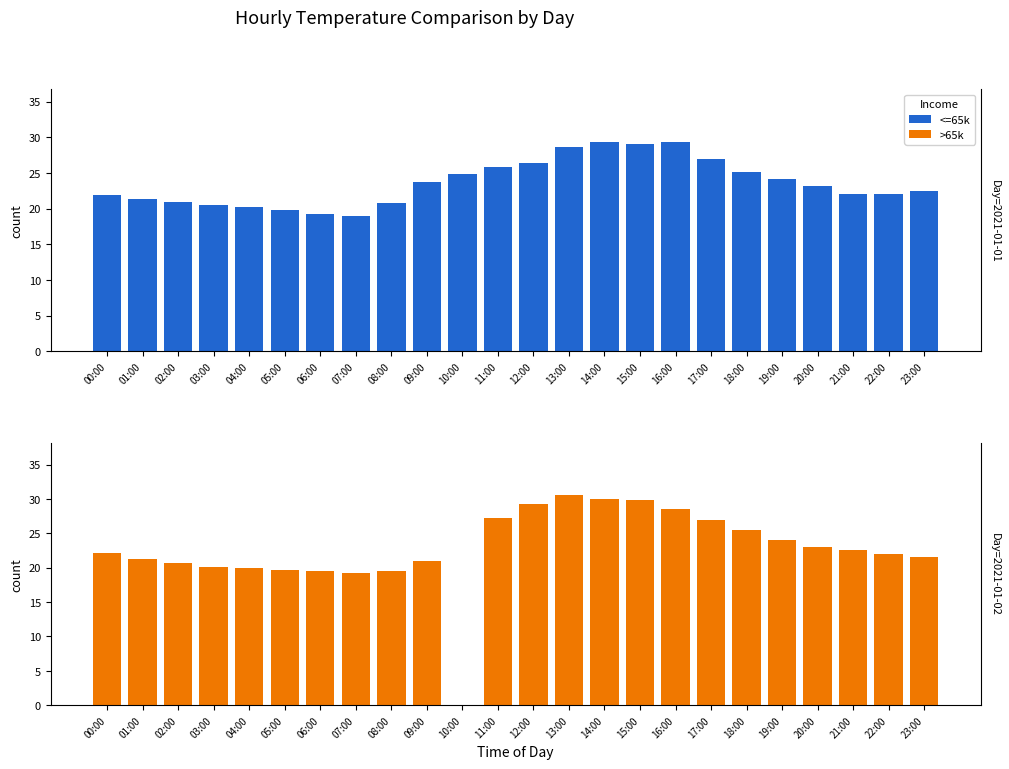

What is the difference between the Day2_temp values at 03:00 and 00:00?

2.0